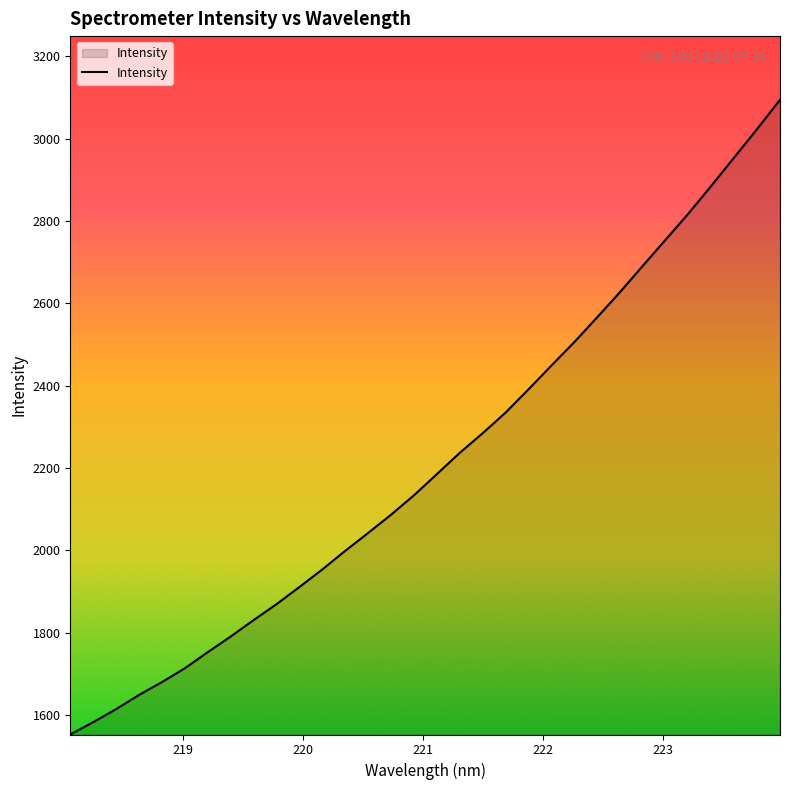

What is the difference between the maximum and minimum values?

1541.1